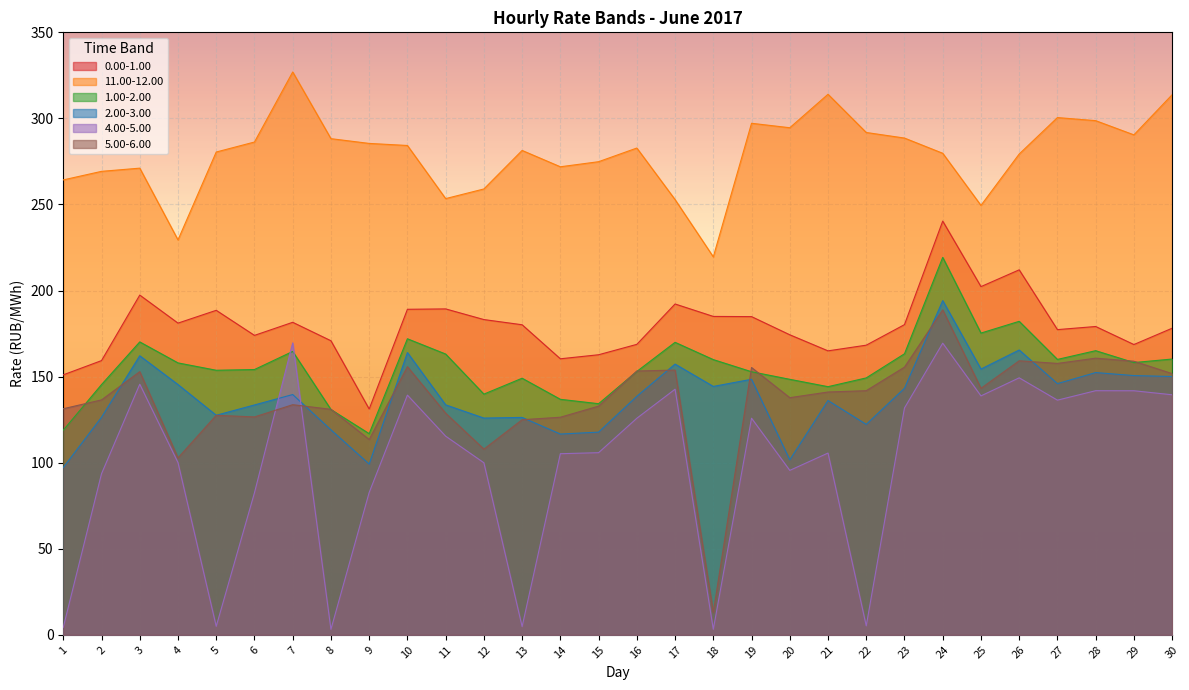

True or false: 2.00-3.00 has a value of 133.3 at 1.

False